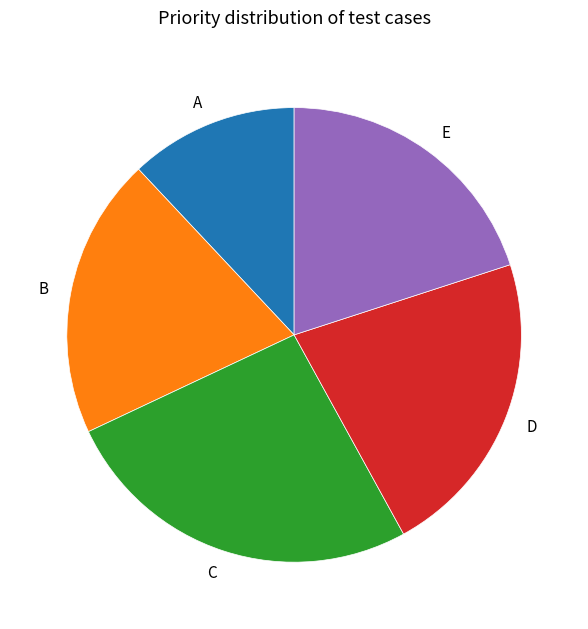

Is the sum of E and A greater than half?

No